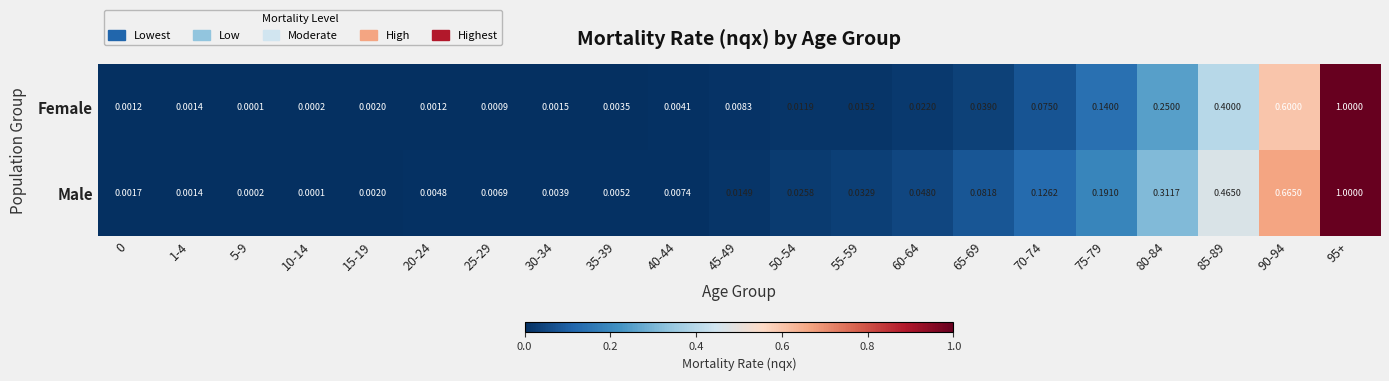

At how many categories does at least one series exceed 0?

21